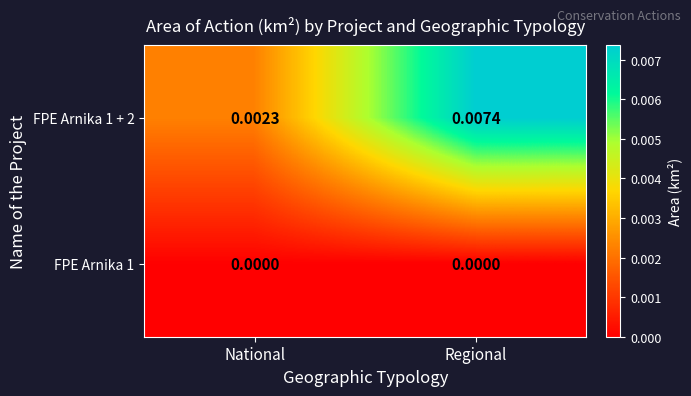

List the series in order of their overall mean, lowest first.

FPE Arnika 1, FPE Arnika 1 + 2